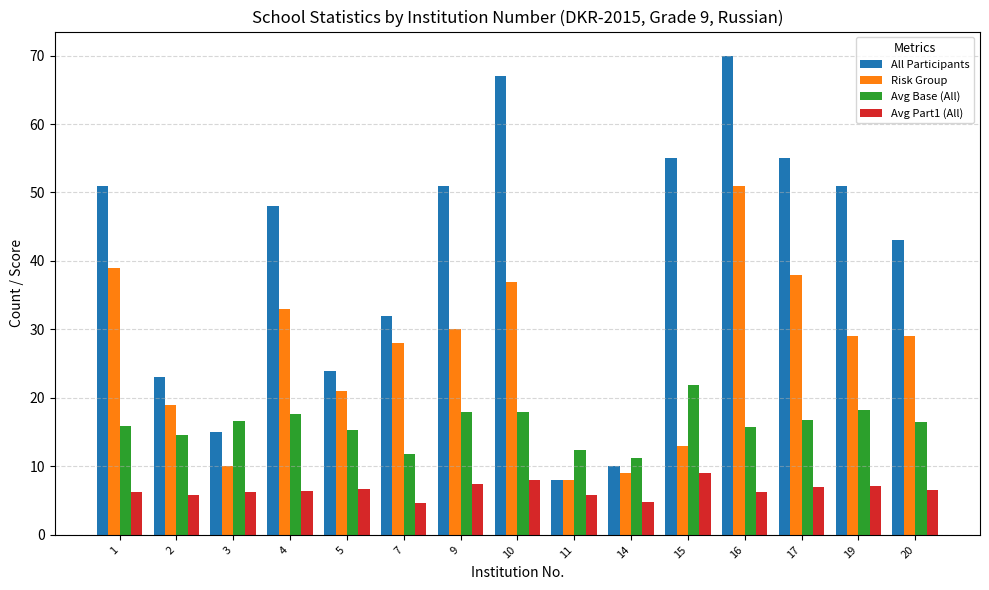

At 9, list the series in order from largest to smallest.

All Participants, Risk Group, Avg Base (All), Avg Part1 (All)